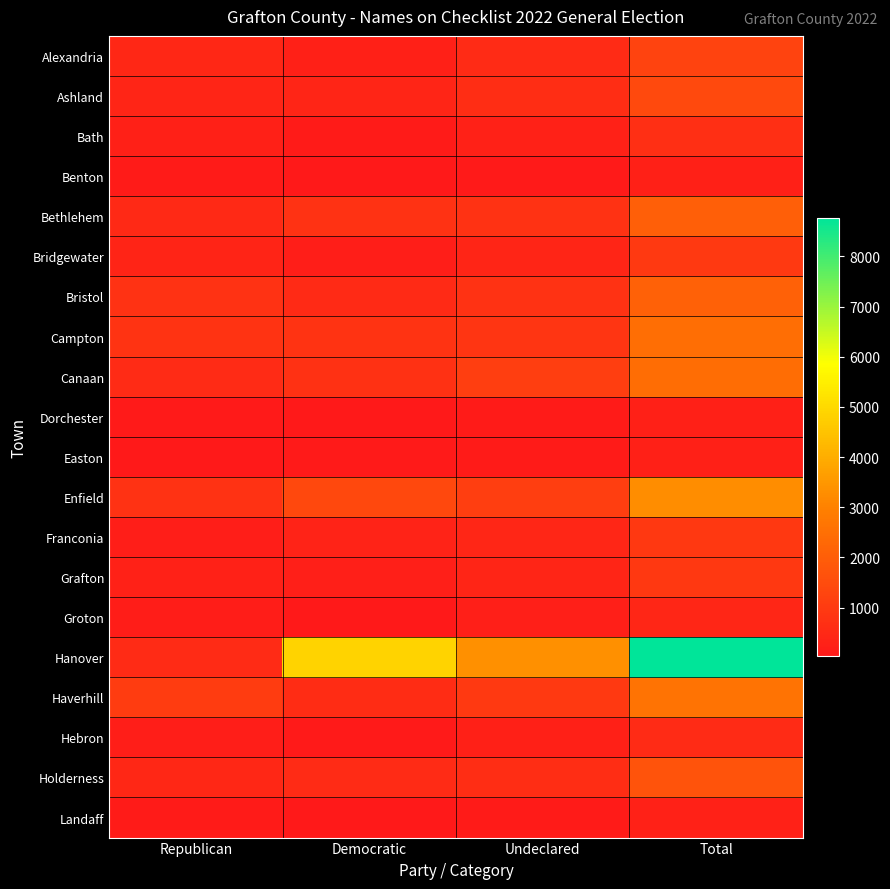

Which has a higher value, Total or Undeclared?

Total